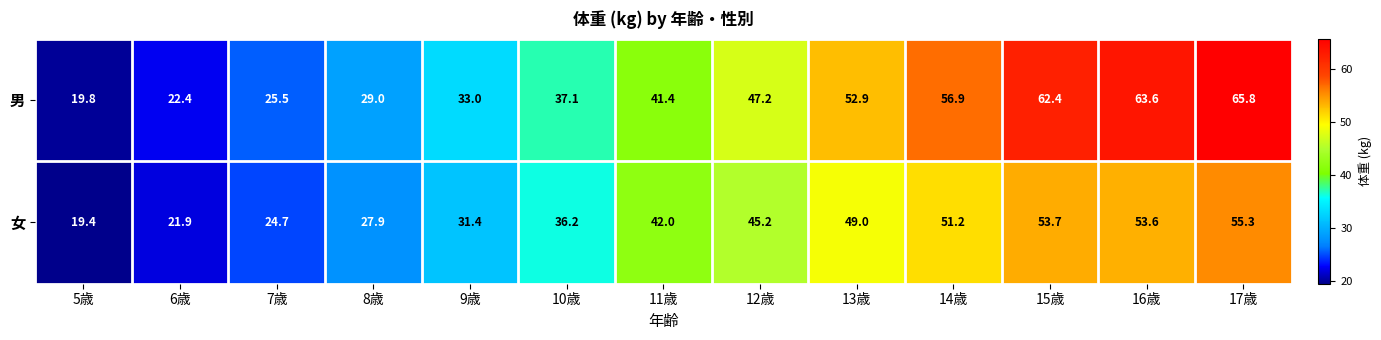

True or false: 女 has a value of 51.2 at 14歳.

True